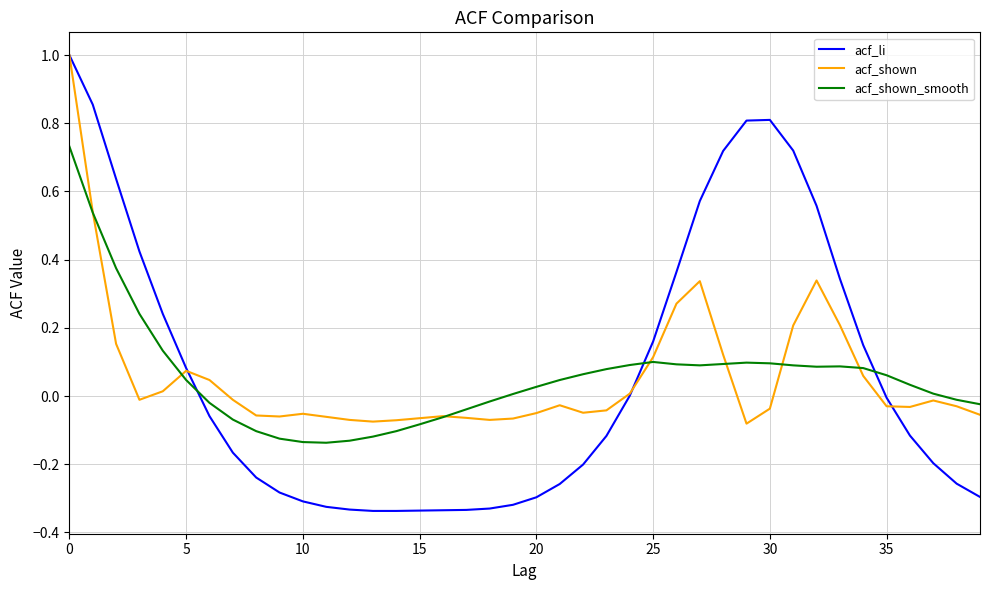

What are all the series names shown in the legend?

acf_li, acf_shown, acf_shown_smooth